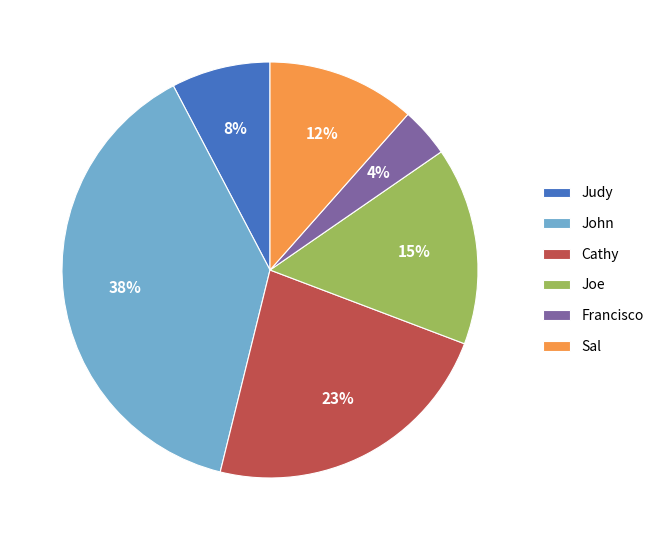

Between Cathy and Sal, which is larger?

Cathy